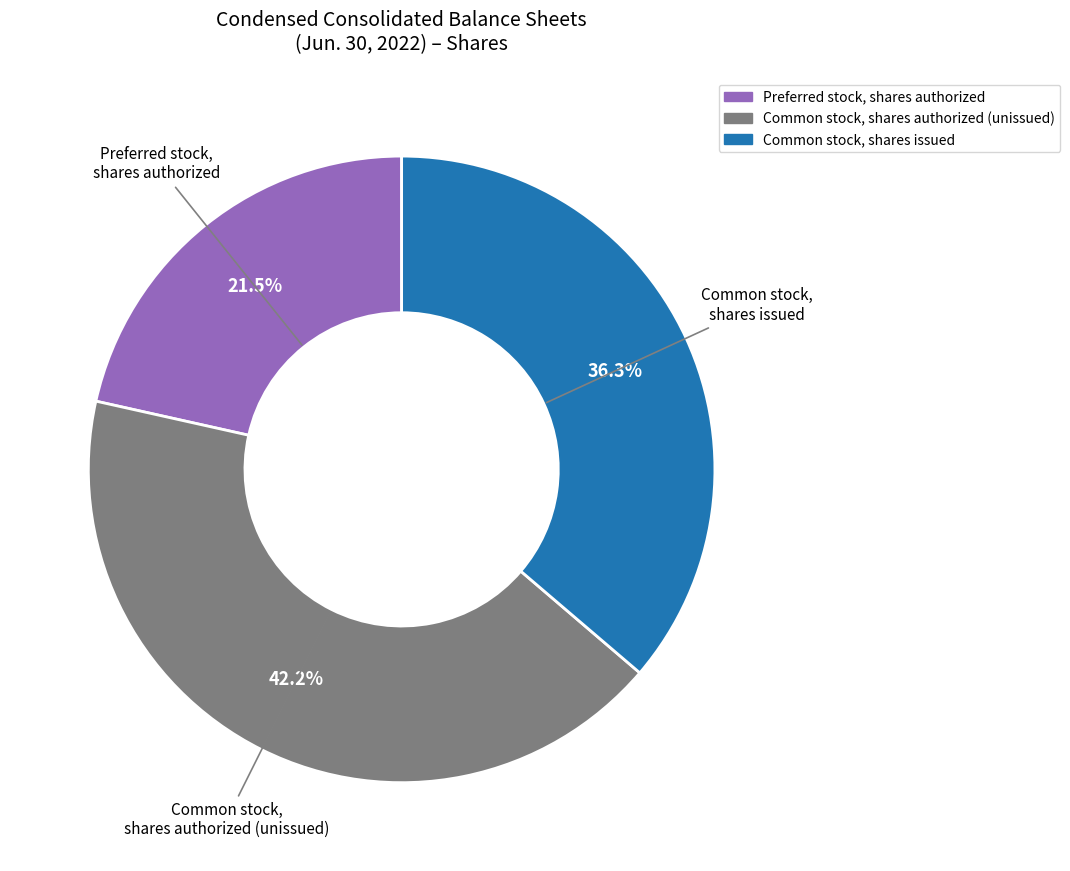

Is there a majority slice in this chart?

No